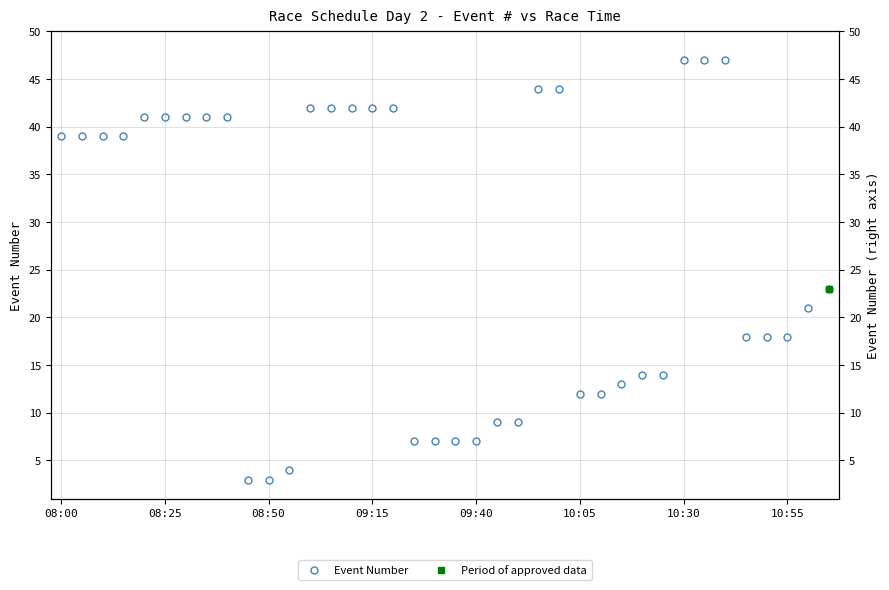

What is the difference between the maximum and minimum values?

44